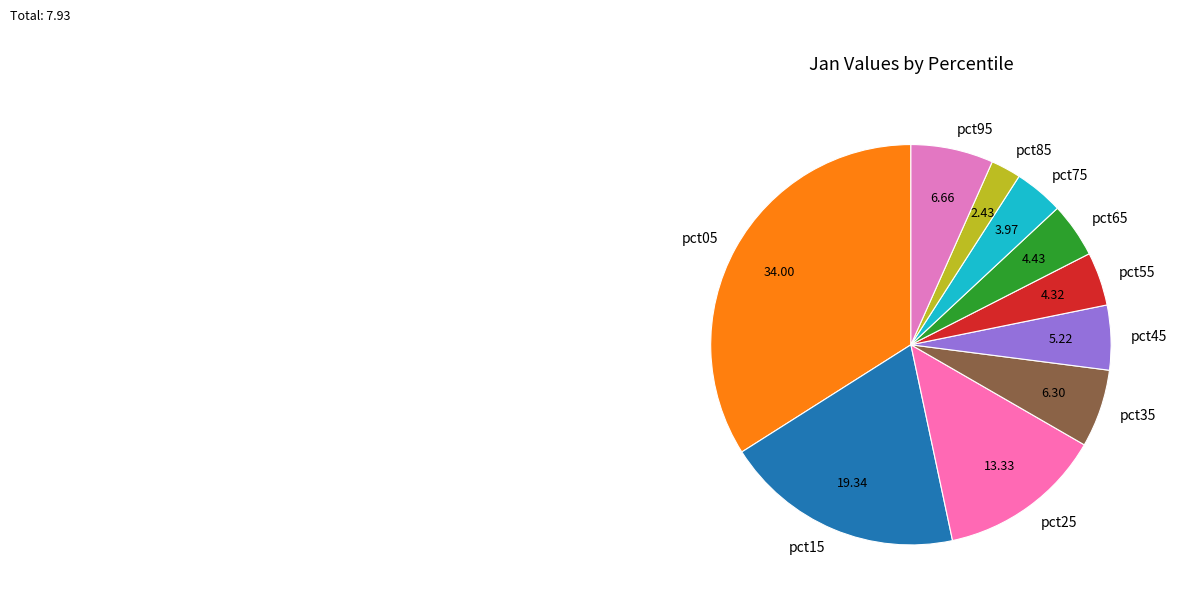

Do pct45 and pct95 together represent more than half of the pie?

No